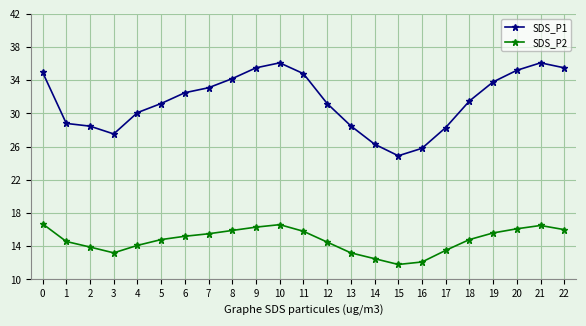

Read the SDS_P1 value at 6.

32.5